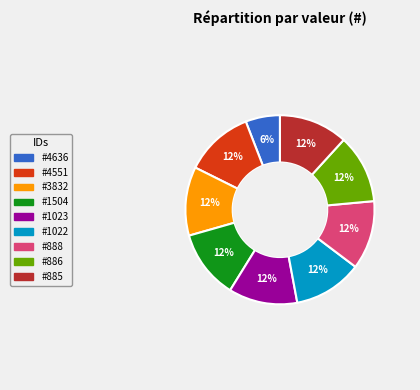

Does any single category account for the majority?

No